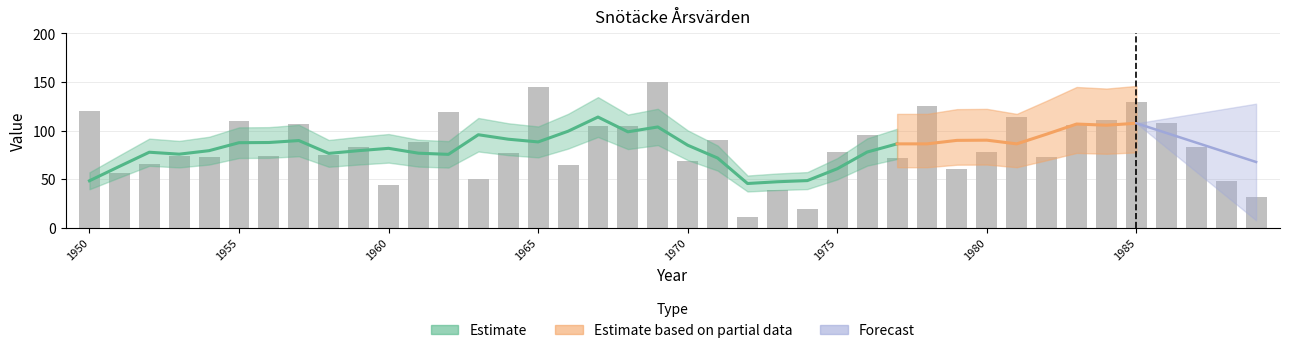

Are the bars horizontal?

No